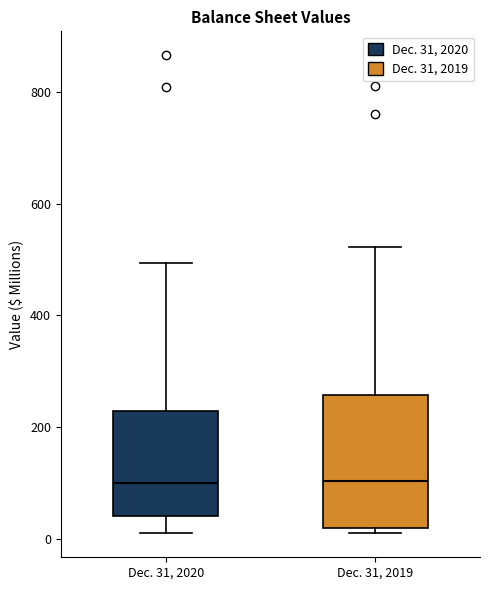

Reading left to right, transcribe this box plot: for each box, give where its median line is, the range the box spans, and where its two whiskers end, as read against the y-axis. The values are not printed on the chart, so give them approximately, as read against the axis.

Dec. 31, 2020: median 100, box 40 to 220, whiskers 0 to 500
Dec. 31, 2019: median 100, box 20 to 260, whiskers 20 (just below the box's lower edge) to 520